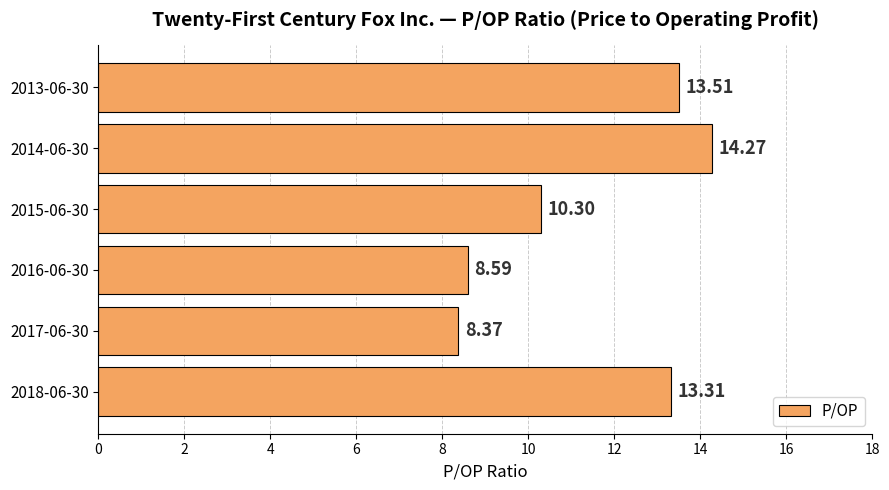

What is the ratio of the value at 2014-06-30 to the value at 2018-06-30?

1.1